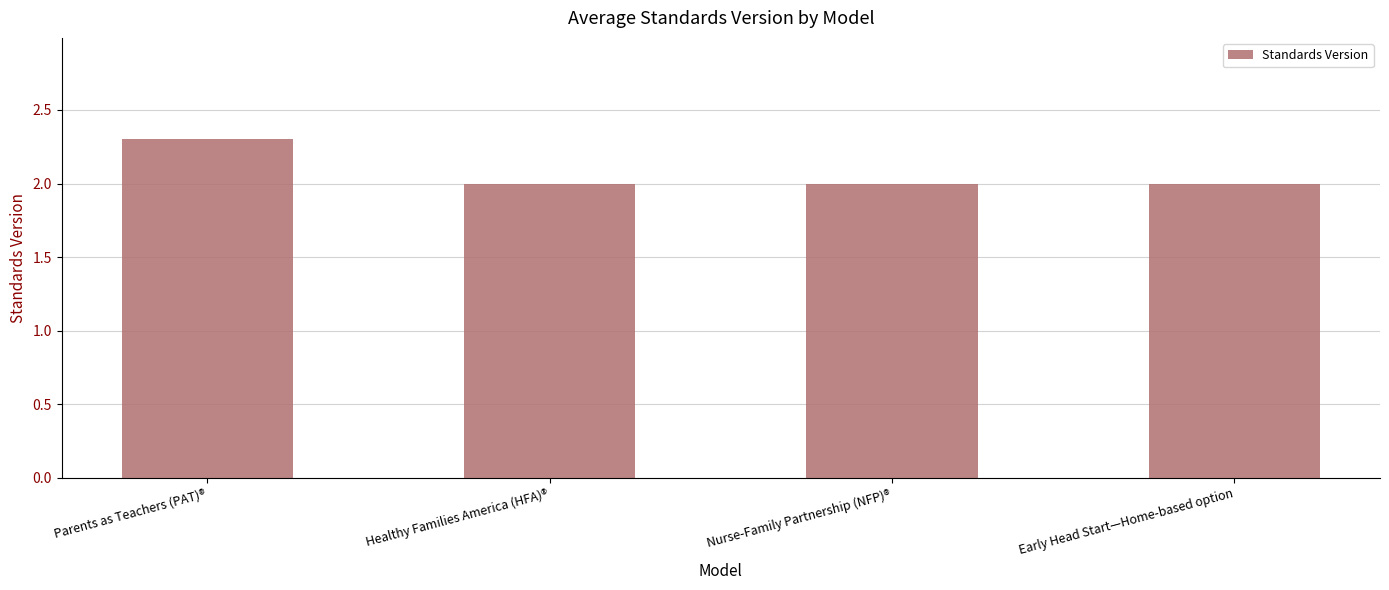

True or false: the data shows 3.0 at Nurse-Family Partnership (NFP)®.

False